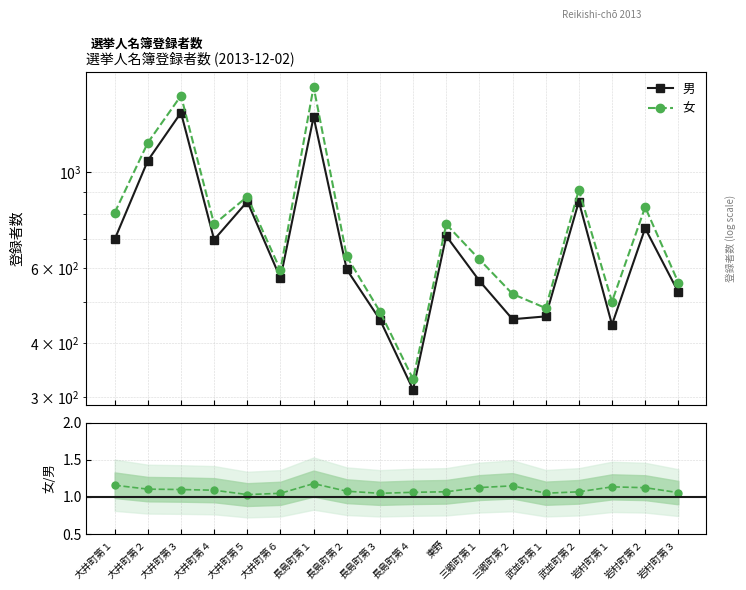

Is this an area chart (filled region under the line)?

No